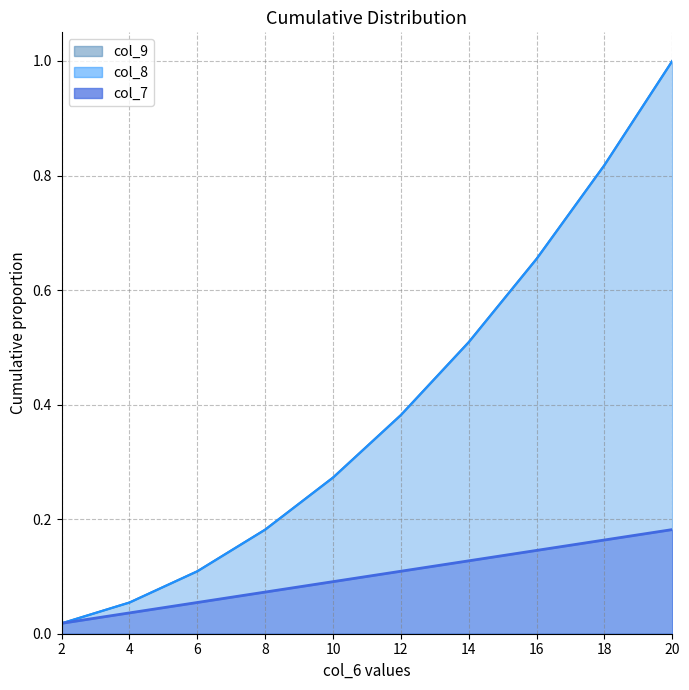

At which label is col_7 closest to 0?

2